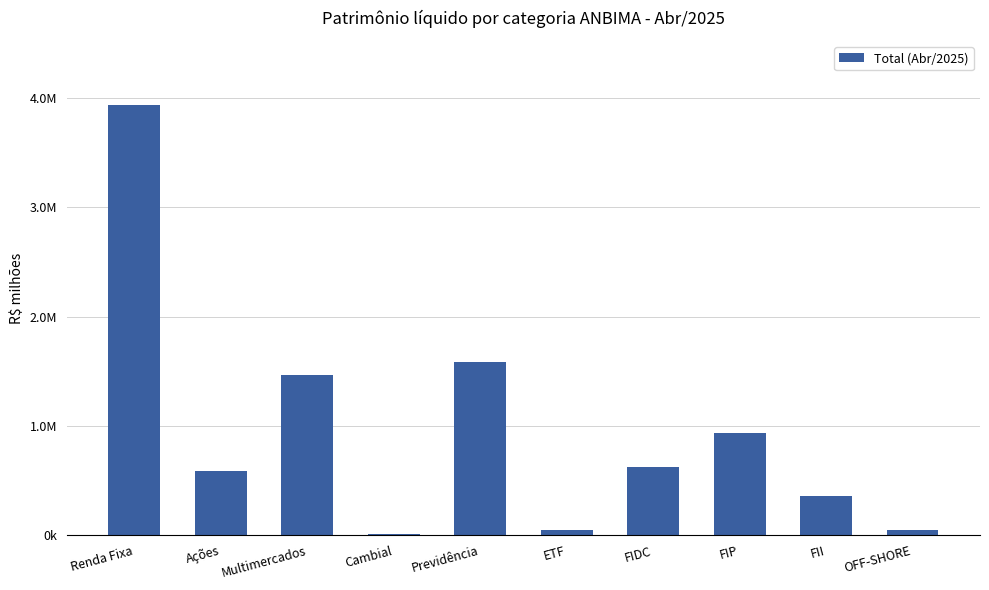

At which category does the chart reach its minimum across all series?

Cambial